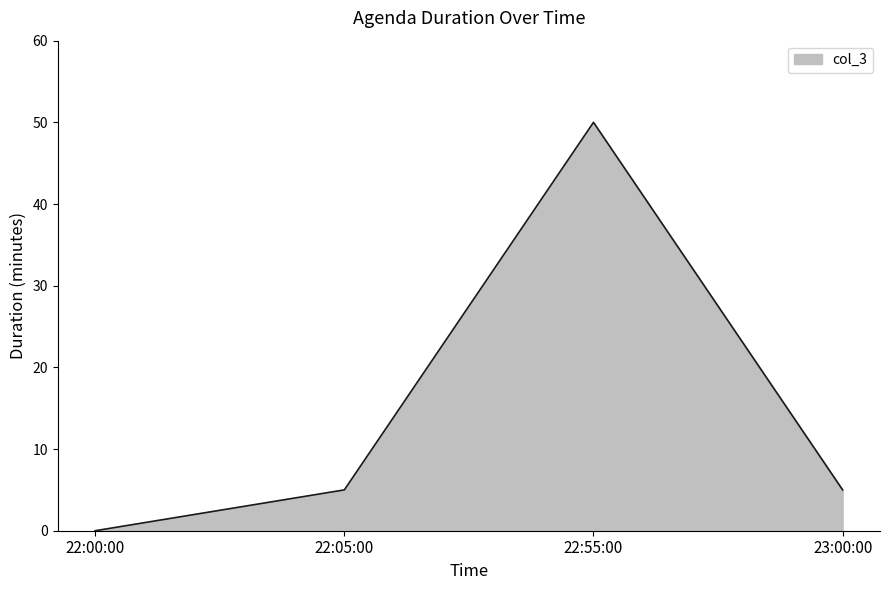

Which category has the highest value across all series?

22:55:00